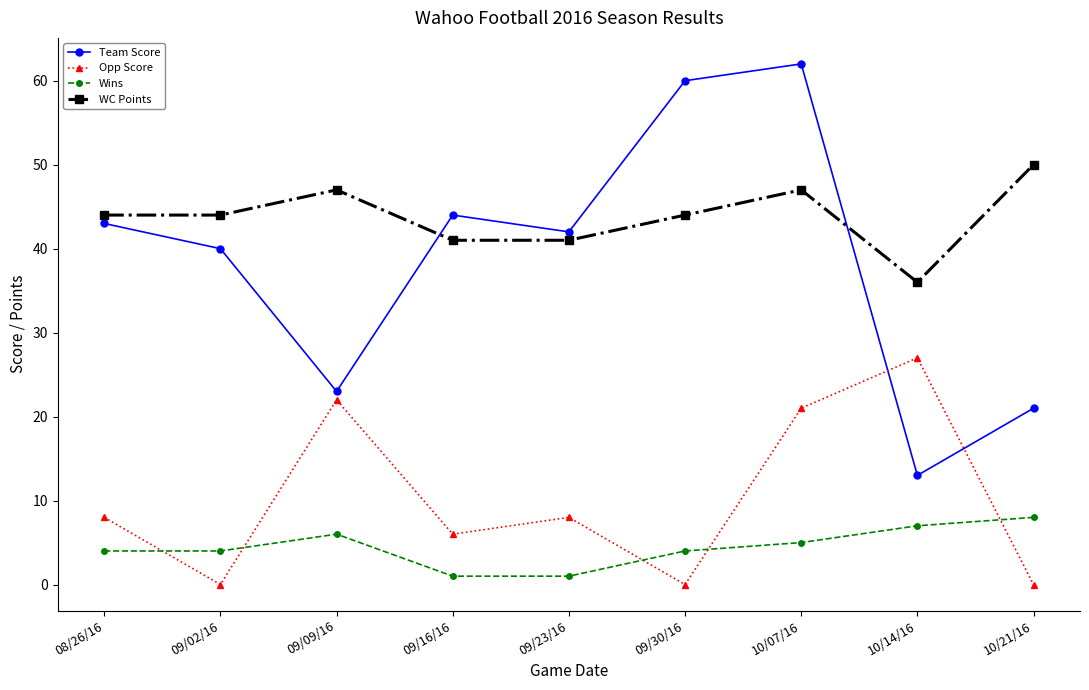

Is it true that Team Score equals 44 at 09/16/16?

True